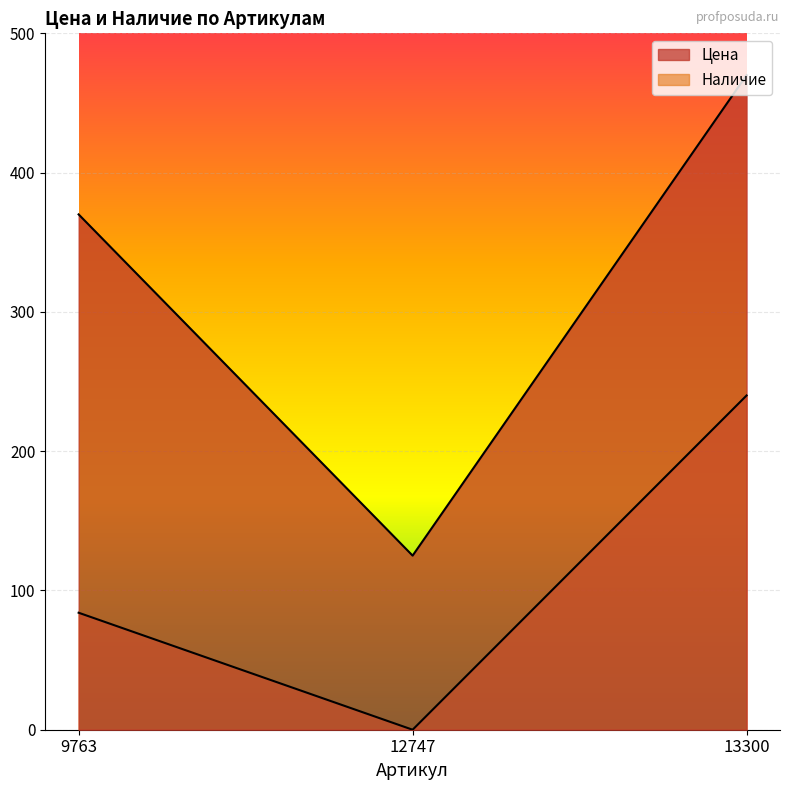

What is the average value of the Наличие series?

108